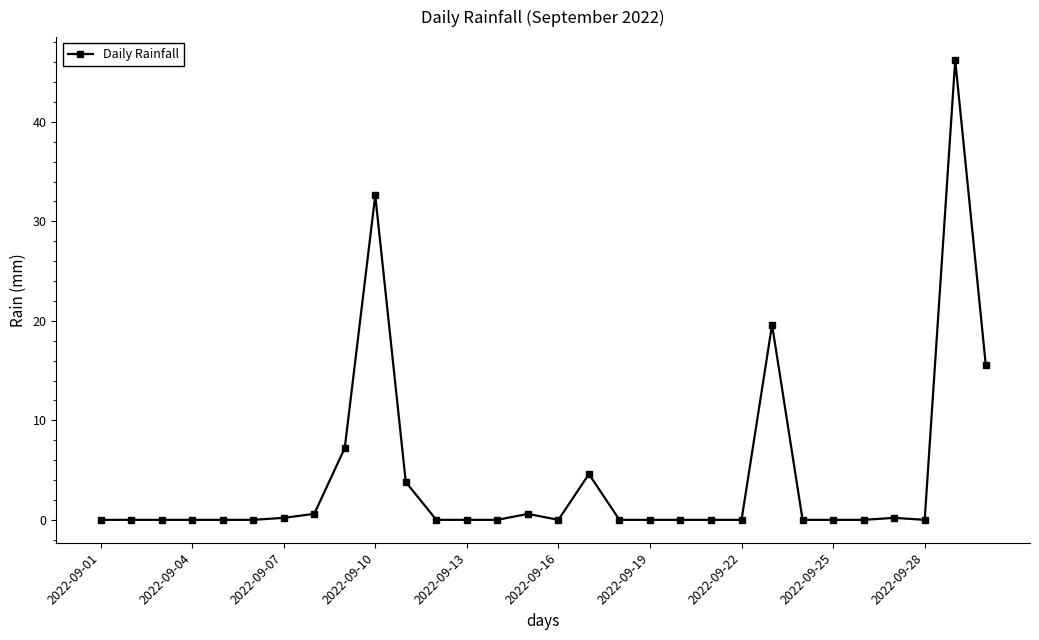

What is the greatest value displayed?

46.2